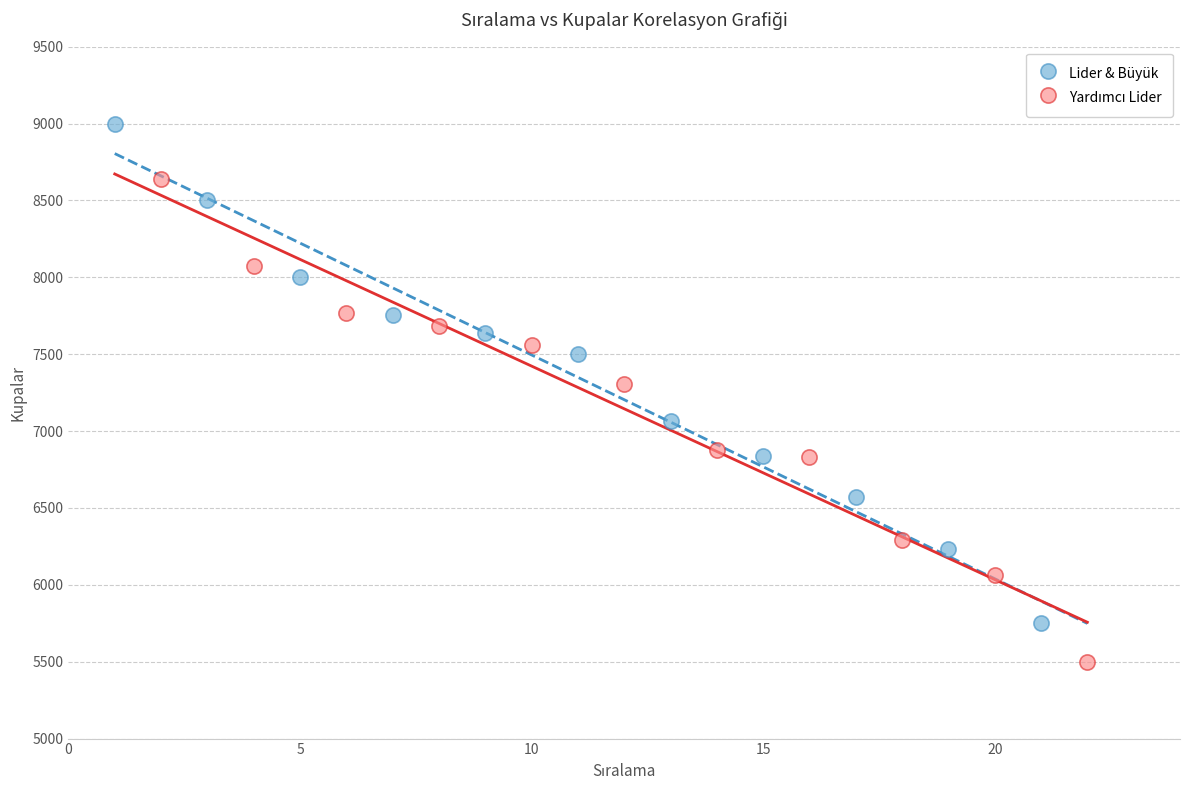

Which series has the widest spread of Y values?

Lider & Büyük